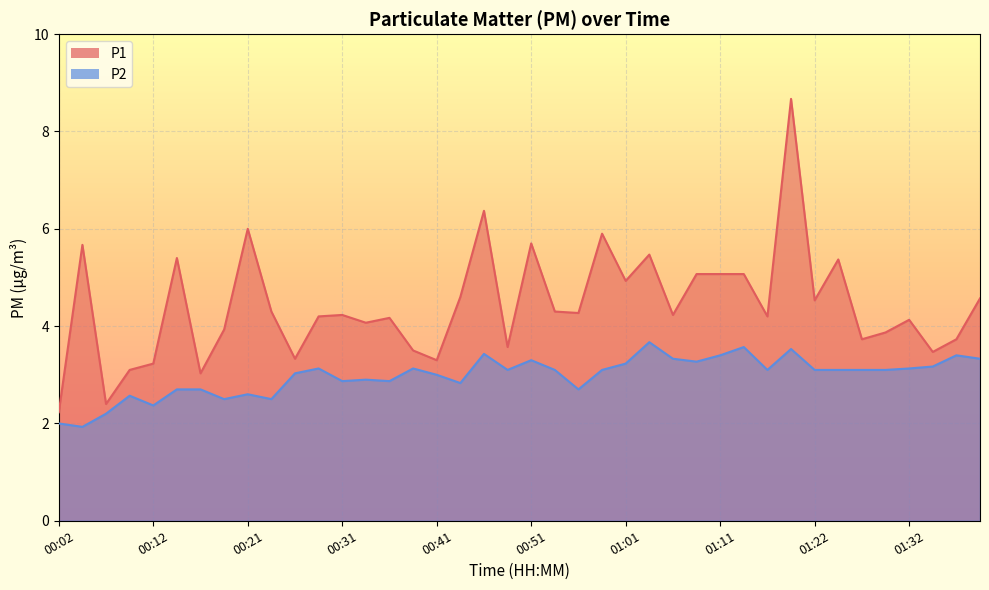

Reading left to right, list all the values displayed in this chart.

P1: 2.2	5.7	2.4	3.1	3.2	5.4	3.0	3.9	6.0	4.3	3.3	4.2	4.2	4.1	4.2	3.5	3.3	4.6	6.4	3.6	5.7	4.3	4.3	5.9	4.9	5.5	4.2	5.1	5.1	5.1	4.2	8.7	4.5	5.4	3.7	3.9	4.1	3.5	3.7	4.6
P2: 2.0	1.9	2.2	2.6	2.4	2.7	2.7	2.5	2.6	2.5	3.0	3.1	2.9	2.9	2.9	3.1	3.0	2.8	3.4	3.1	3.3	3.1	2.7	3.1	3.2	3.7	3.3	3.3	3.4	3.6	3.1	3.5	3.1	3.1	3.1	3.1	3.1	3.2	3.4	3.3